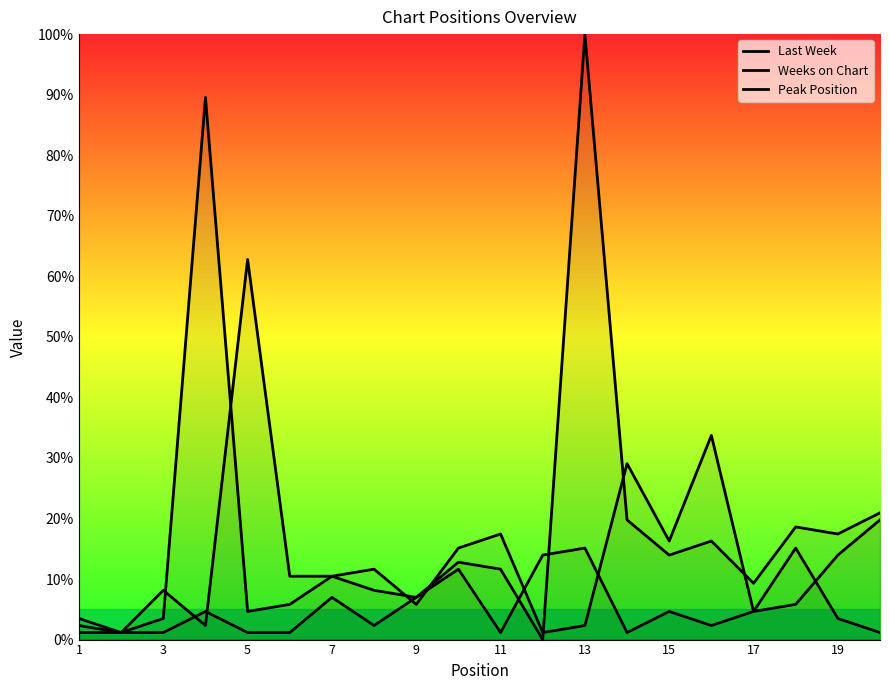

How many lines are shown in the chart?

3